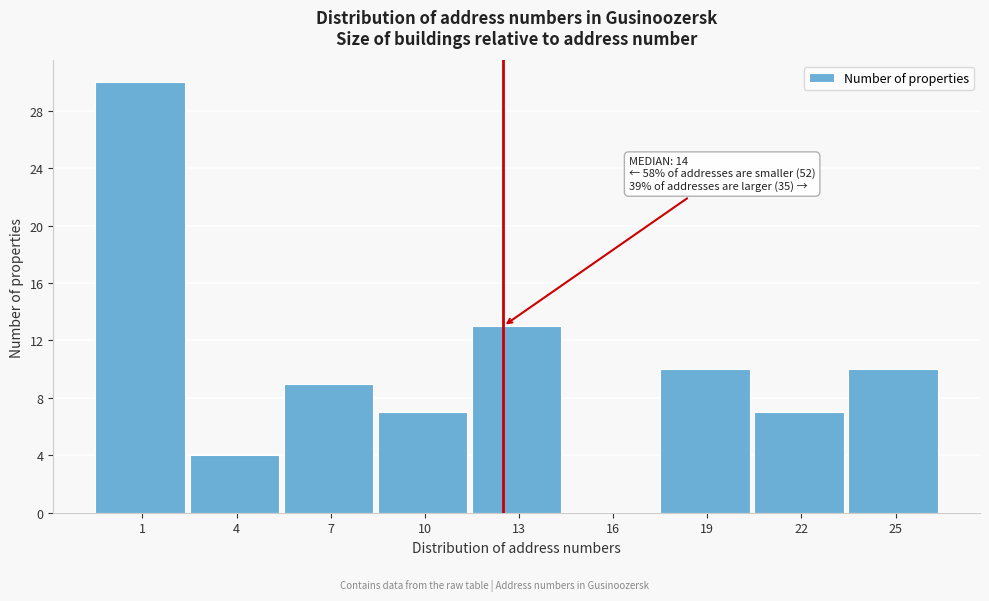

Reading right to left, what are all the values shown in this chart?

25=10	22=7	19=10	16=0	13=13	10=7	7=9	4=4	1=30